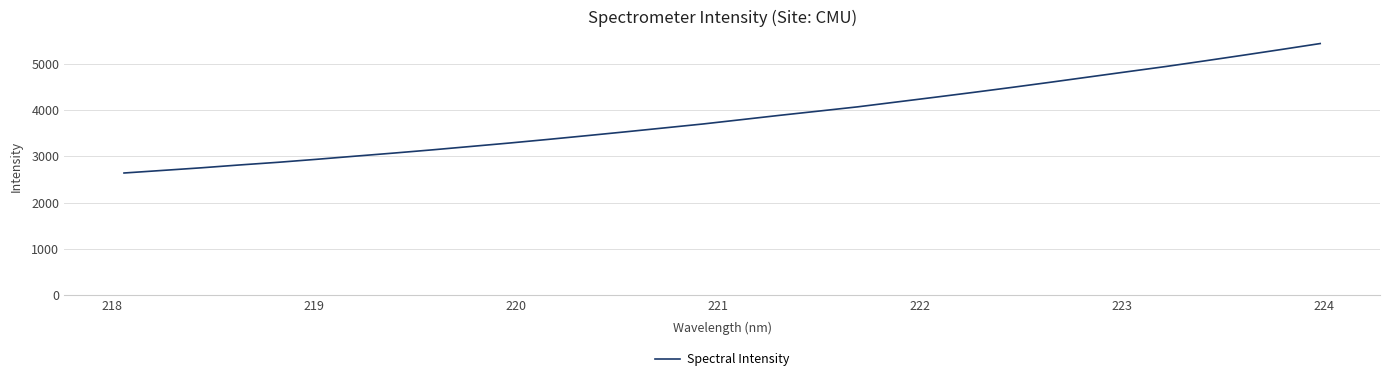

What is the average value?

3851.8